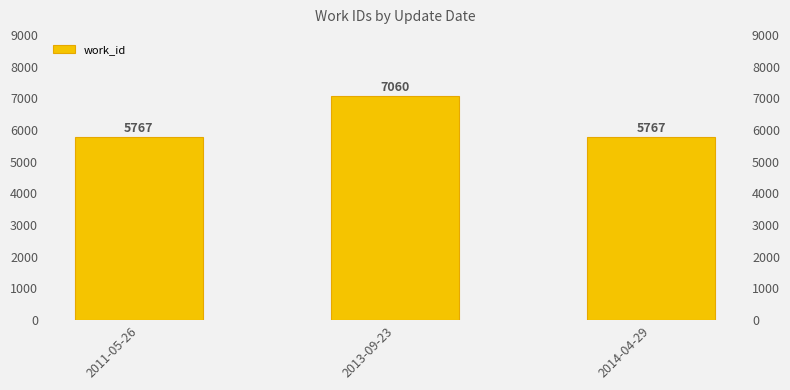

List the labels in order of value, smallest first.

2011-05-26, 2014-04-29, 2013-09-23